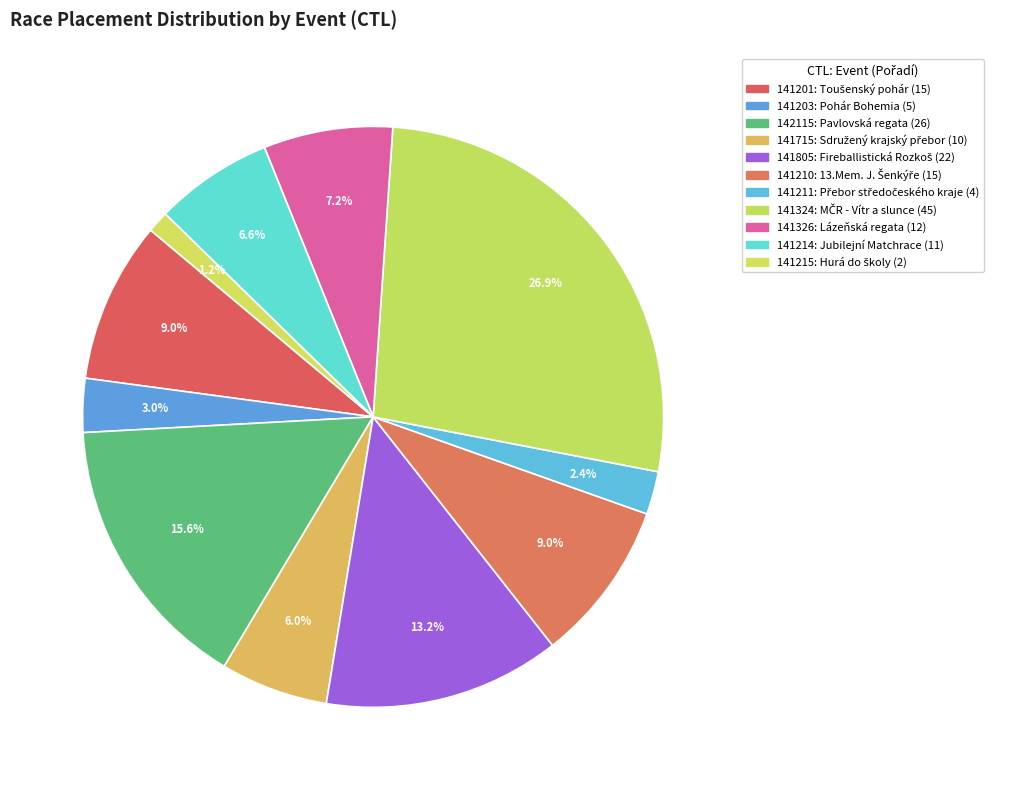

Which slice is the smallest?

141215